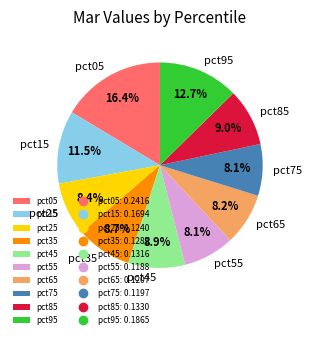

Which slice is the largest?

pct05